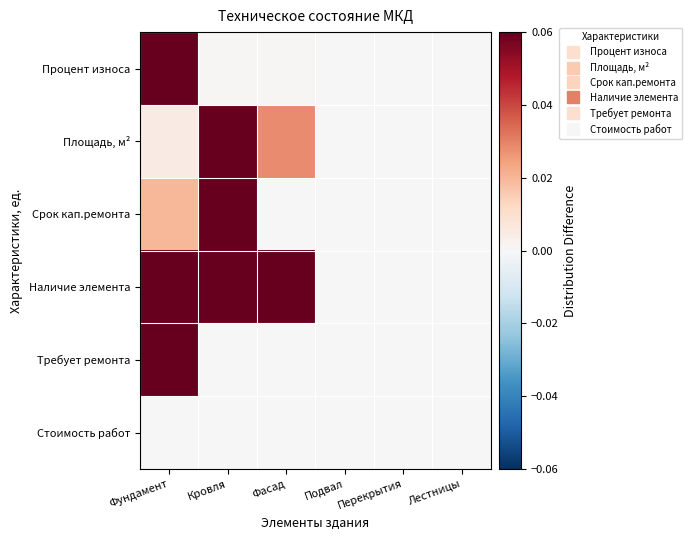

Rank the series by their maximum value, from lowest to highest.

Стоимость работ, Процент износа, Площадь, м², Срок кап.ремонта, Наличие элемента, Требует ремонта